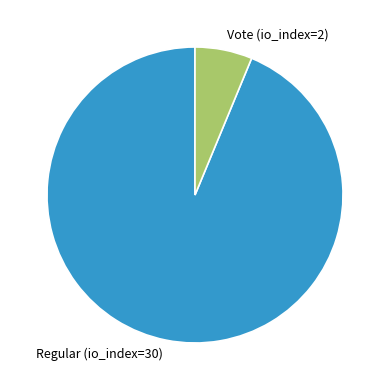

Which has a higher value, Regular (io_index=30) or Vote (io_index=2)?

Regular (io_index=30)